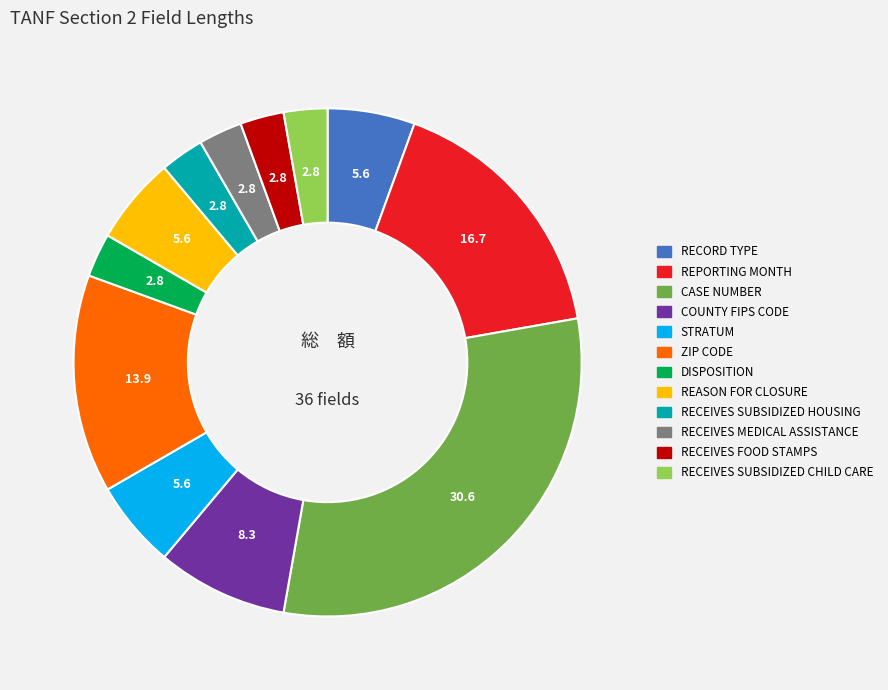

Is there any slice that represents more than half of the pie?

No